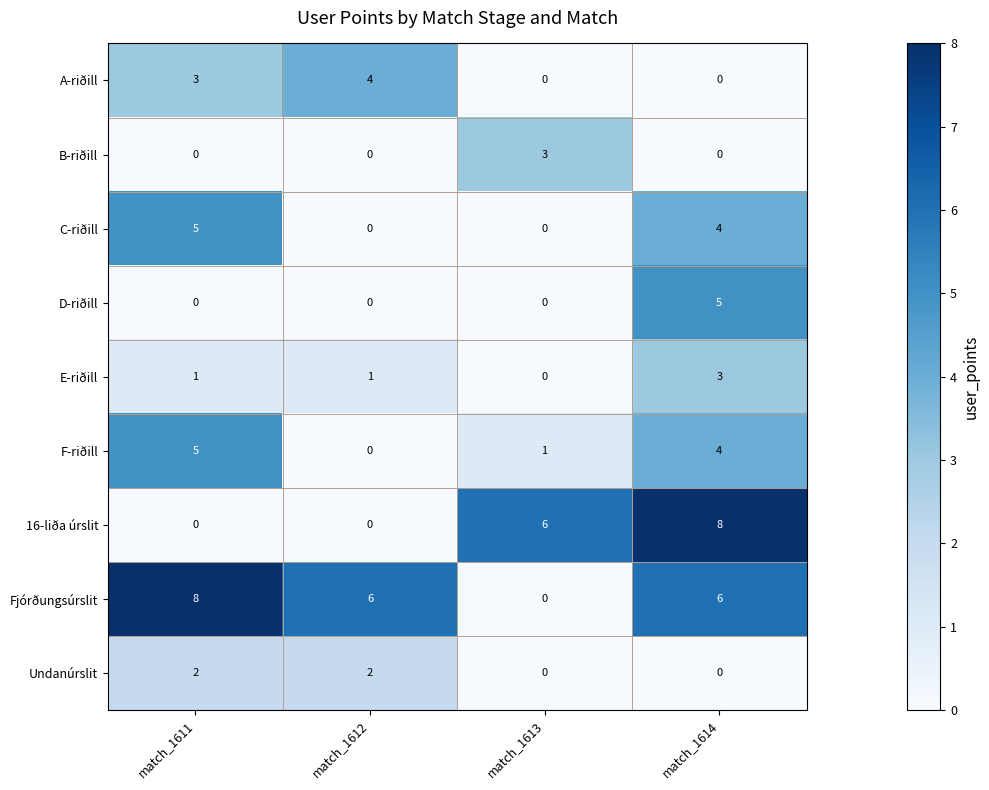

Which series changed the most between match_1613 and match_1614?

Fjórðungsúrslit